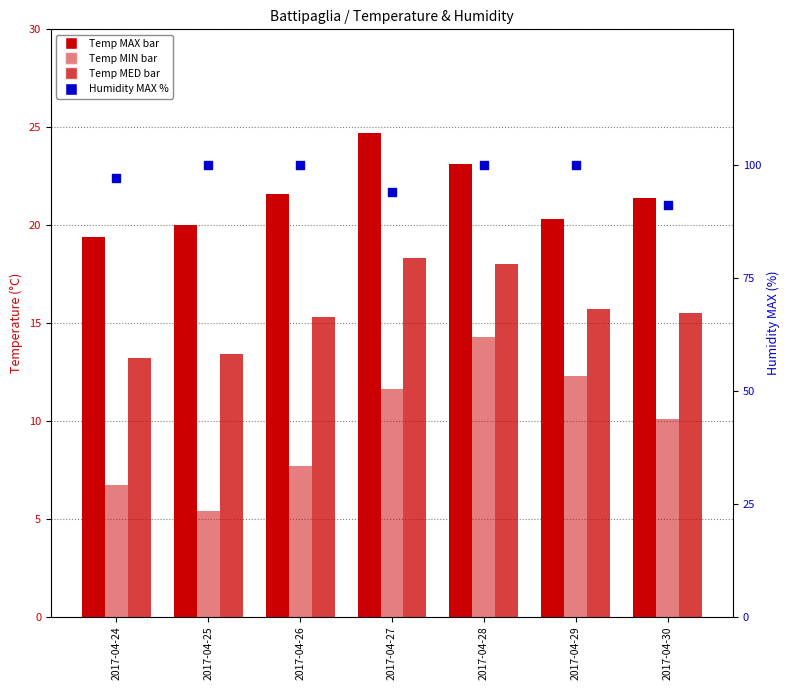

What is the total value across all series at 2017-04-30?

138.0